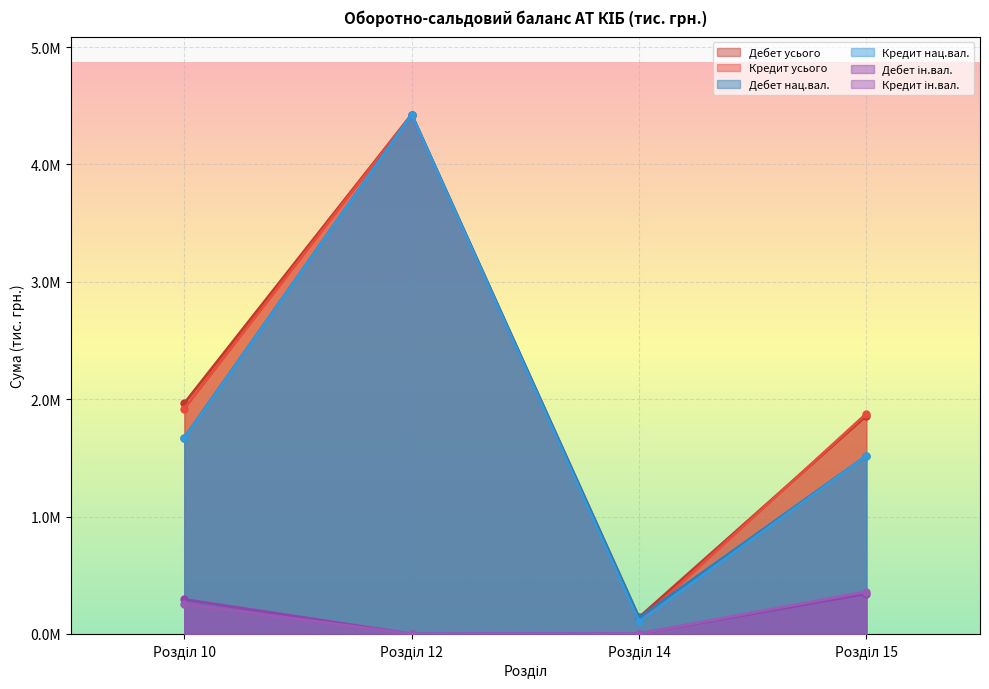

True or false: Кредит ін.вал. and Кредит усього cross at least once.

False